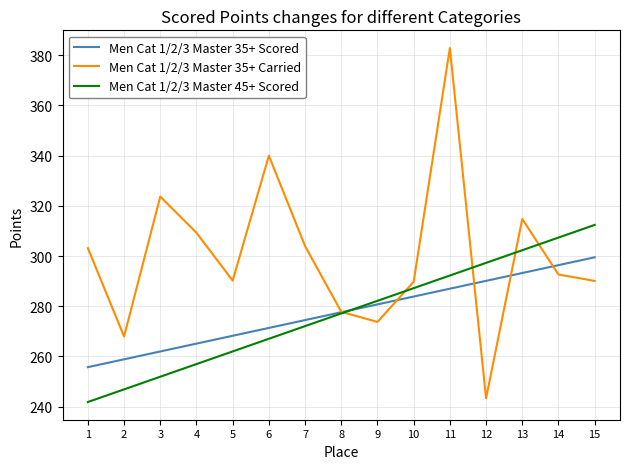

Is it true that Men Cat 1/2/3 Master 35+ Carried equals 171.7 at 3?

False